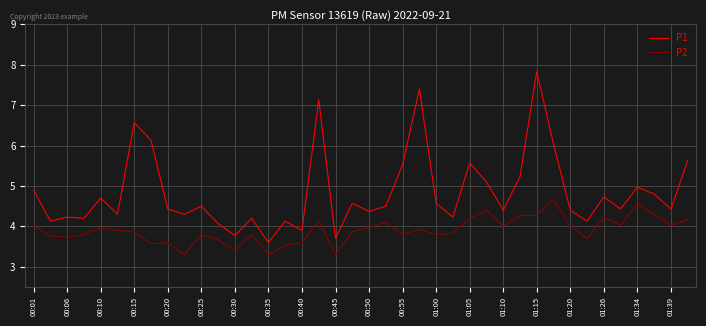

What is the difference between the maximum and minimum values in the P1 series?

4.2